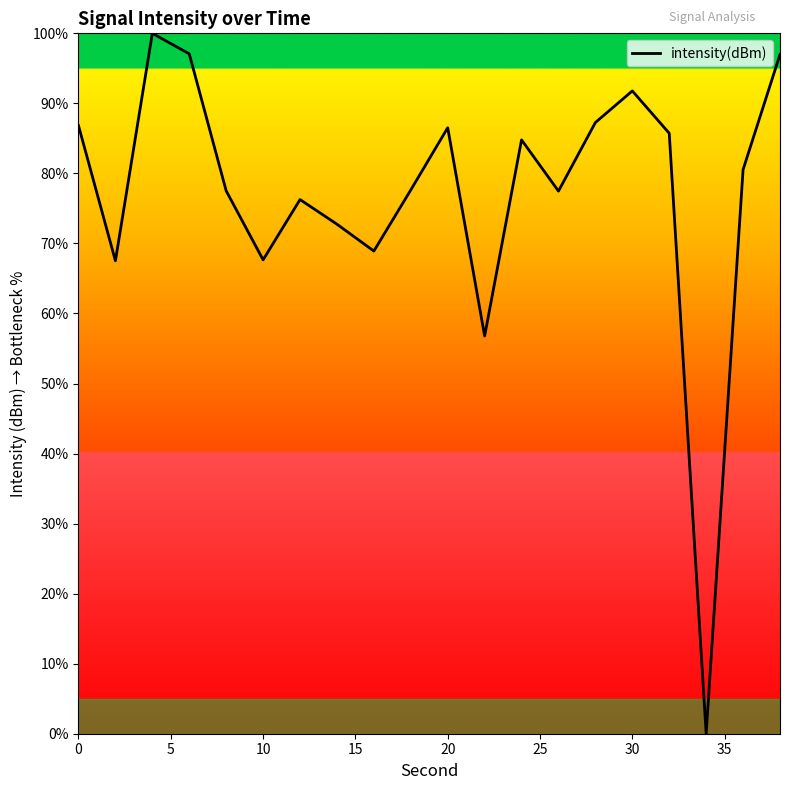

What is the greatest value displayed?

100.0